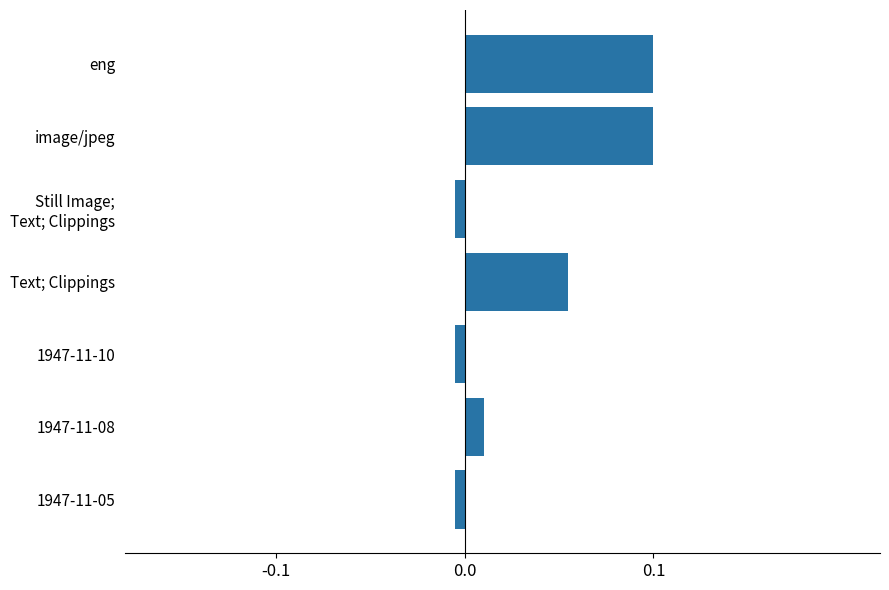

The chart shows a value of 0.0 at eng. True or false?

False